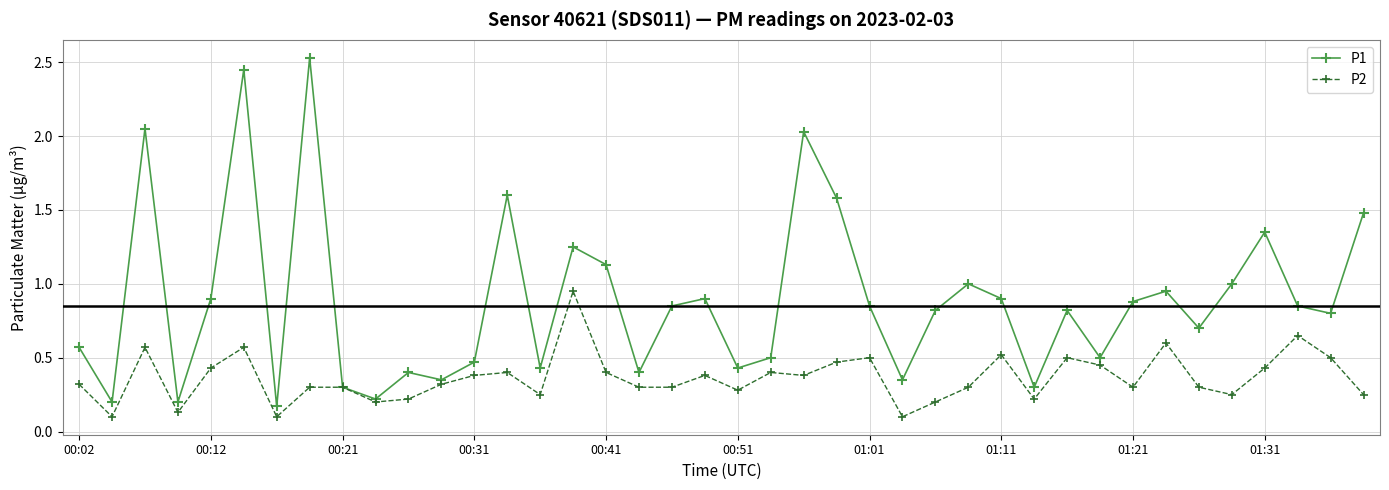

True or false: P1 has more than 0 points higher than both neighbors.

True